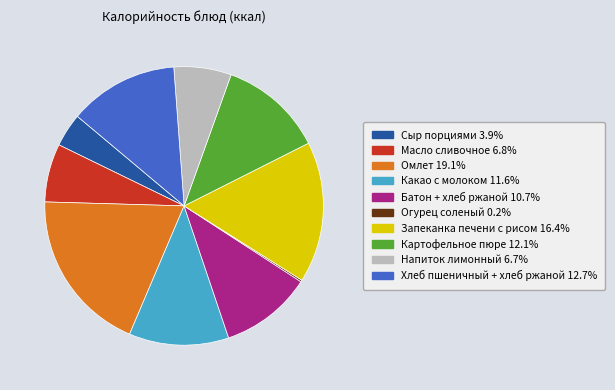

Is it true that Картофельное пюре is 4% of the pie?

False